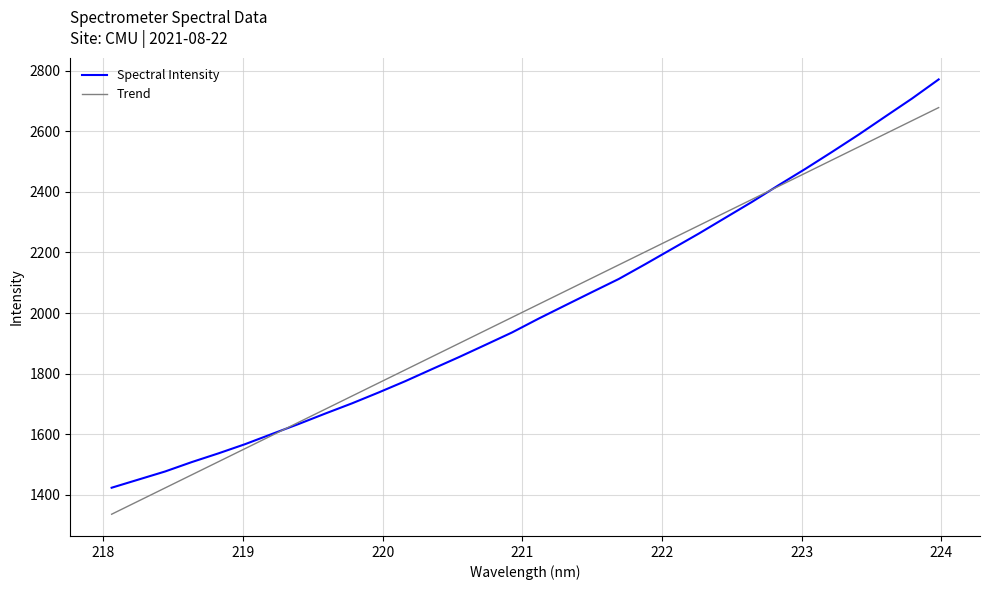

What is the greatest value displayed?

2771.1